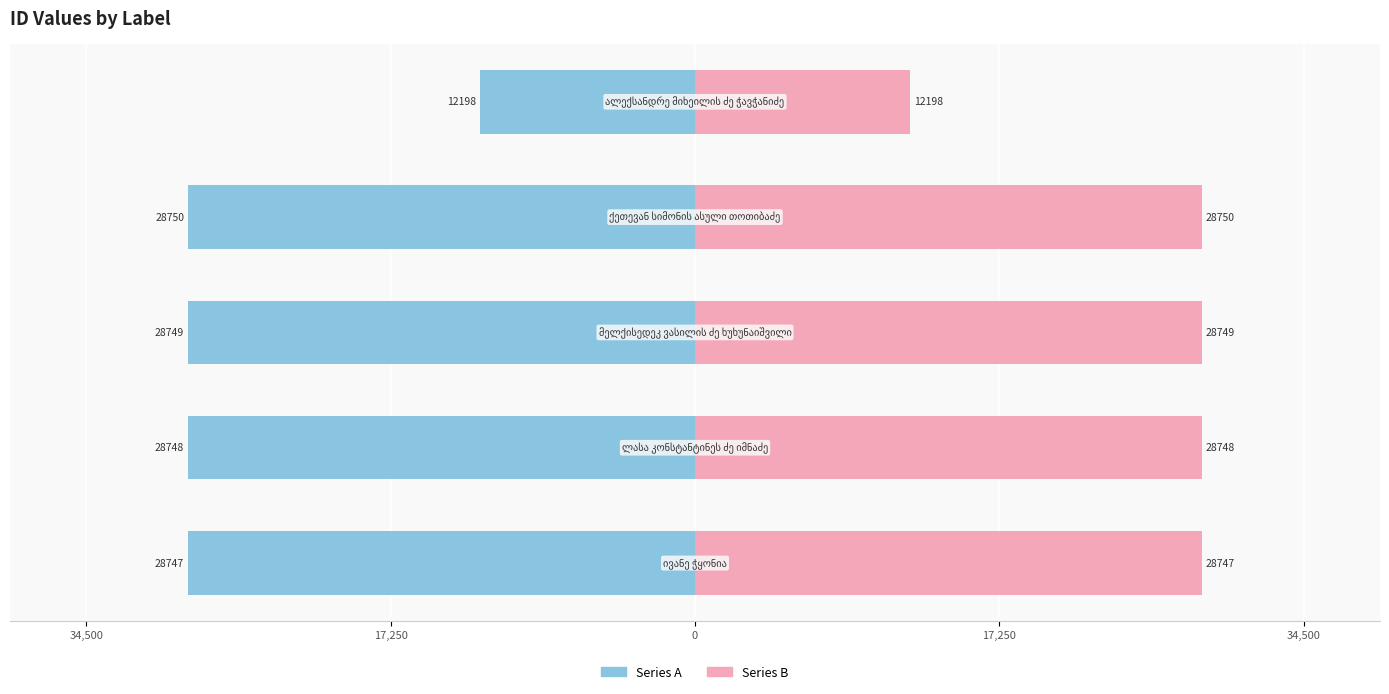

What is the maximum value for Series B?

28750